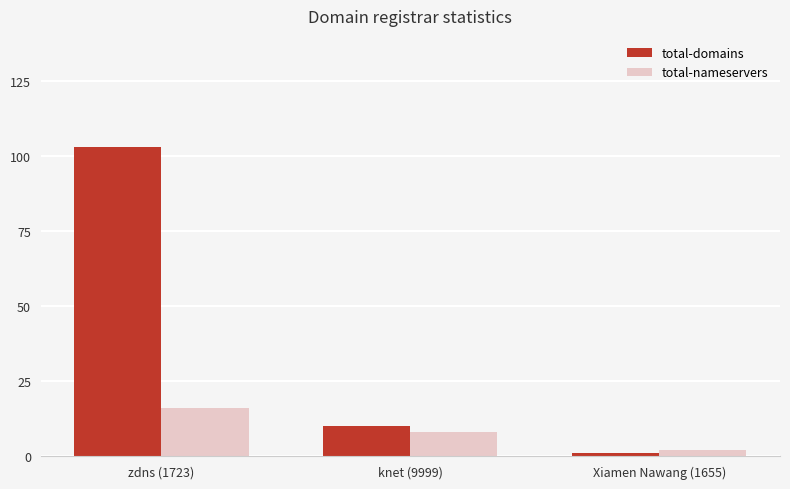

Which series has the largest range (max minus min)?

total-domains